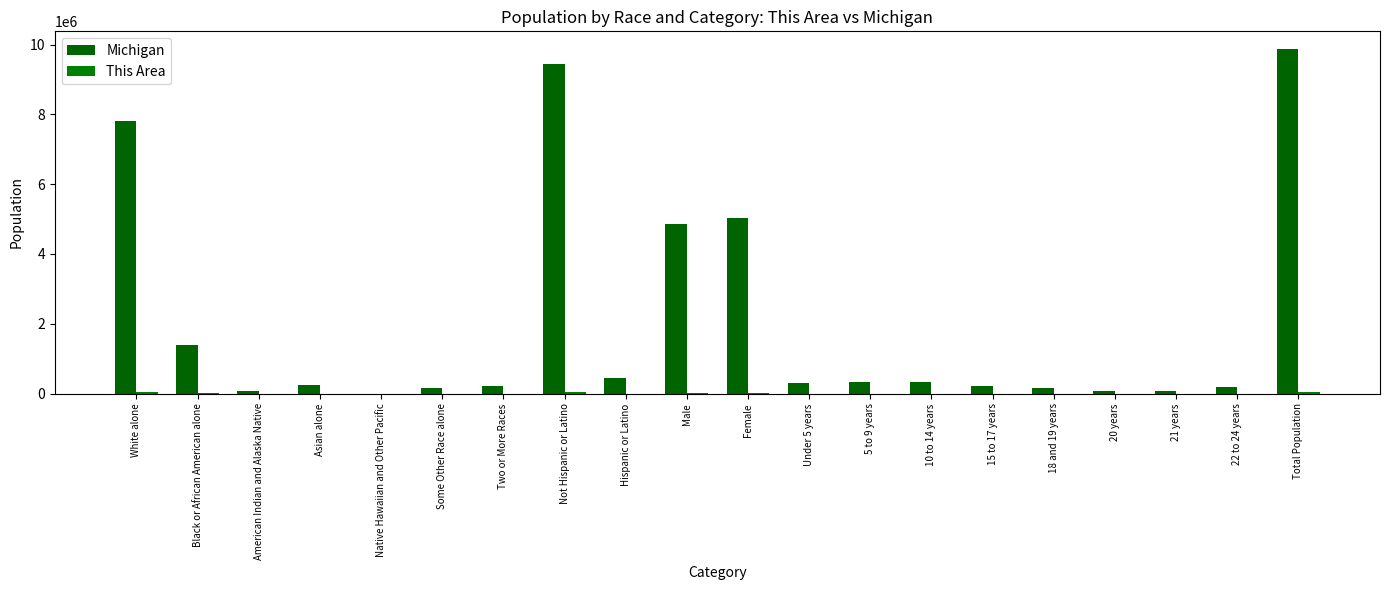

Which series has the largest total across all categories?

Michigan